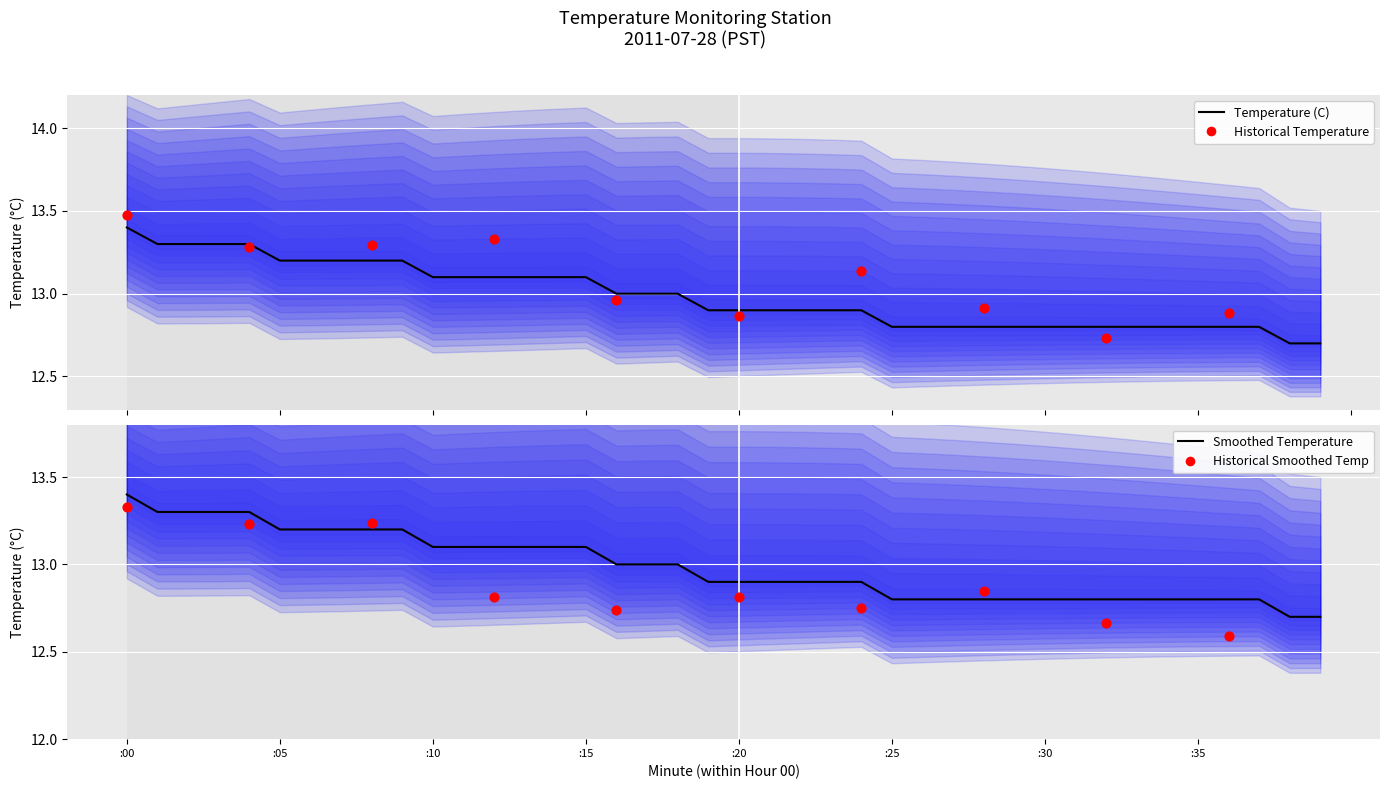

Which has a higher value, 30 or 37?

30